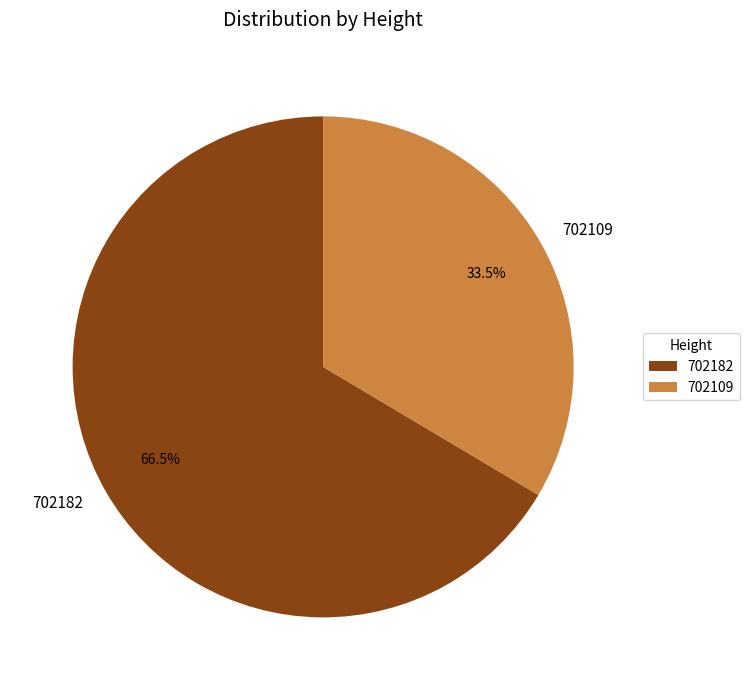

Is there any slice that represents more than half of the pie?

Yes